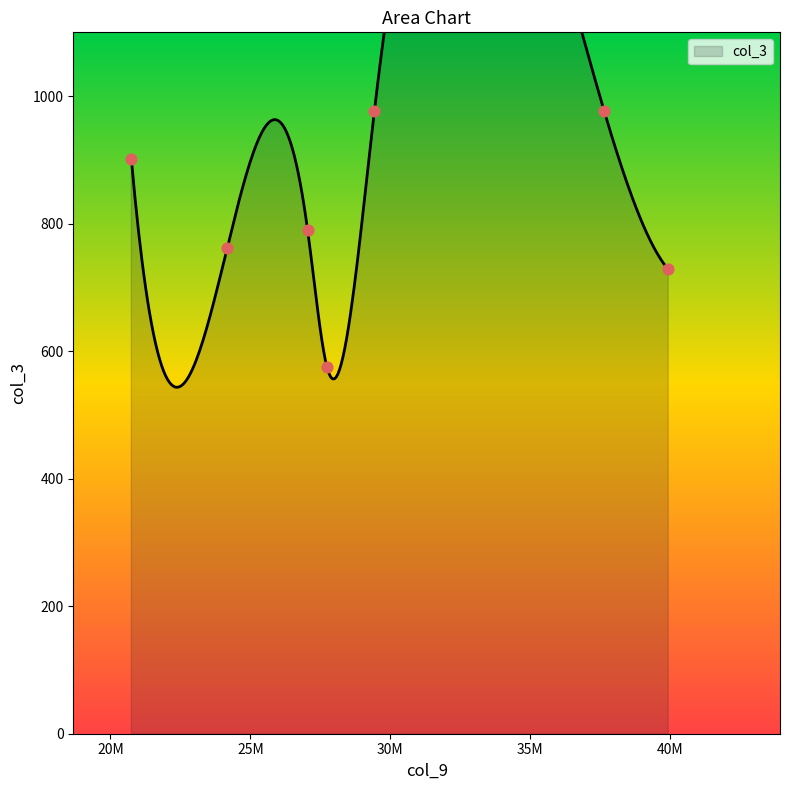

What is the change in value from 27044245 to 39928400?

-61.7